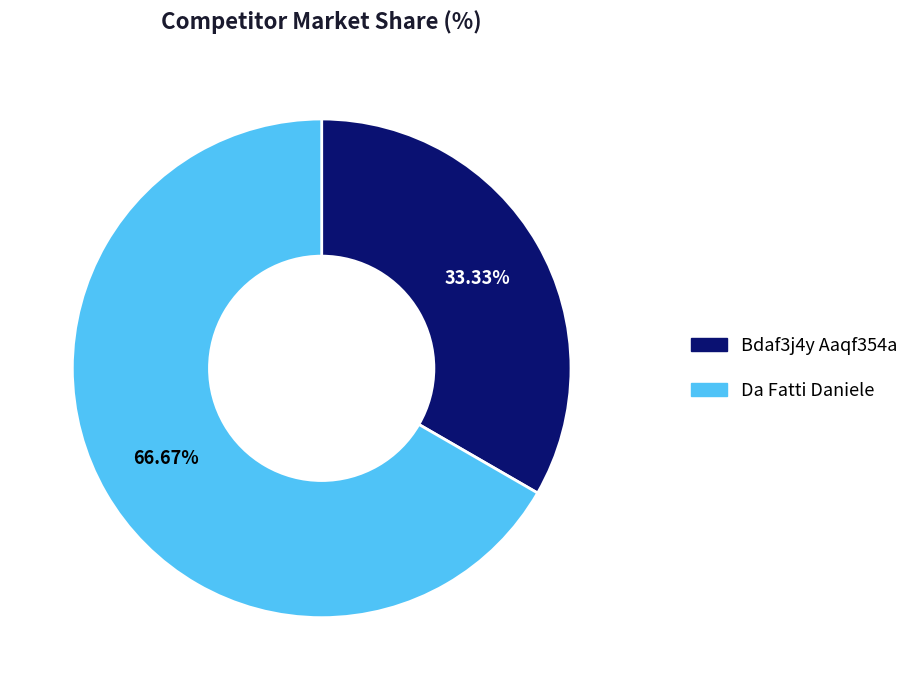

Which category has the biggest portion of the pie?

Da Fatti Daniele